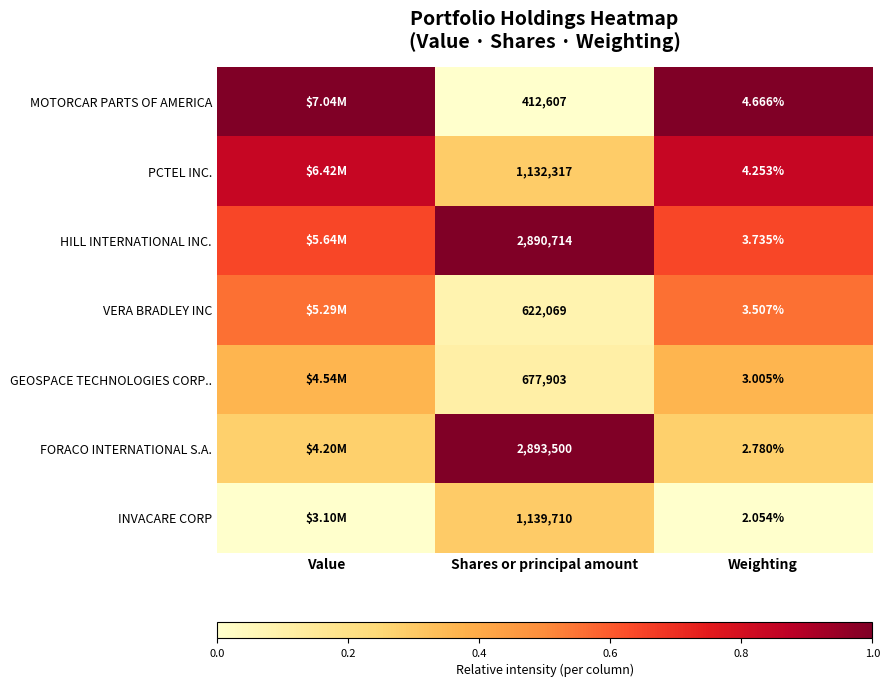

Where is MOTORCAR PARTS OF AMERICA nearest to the value 0?

Shares or principal amount